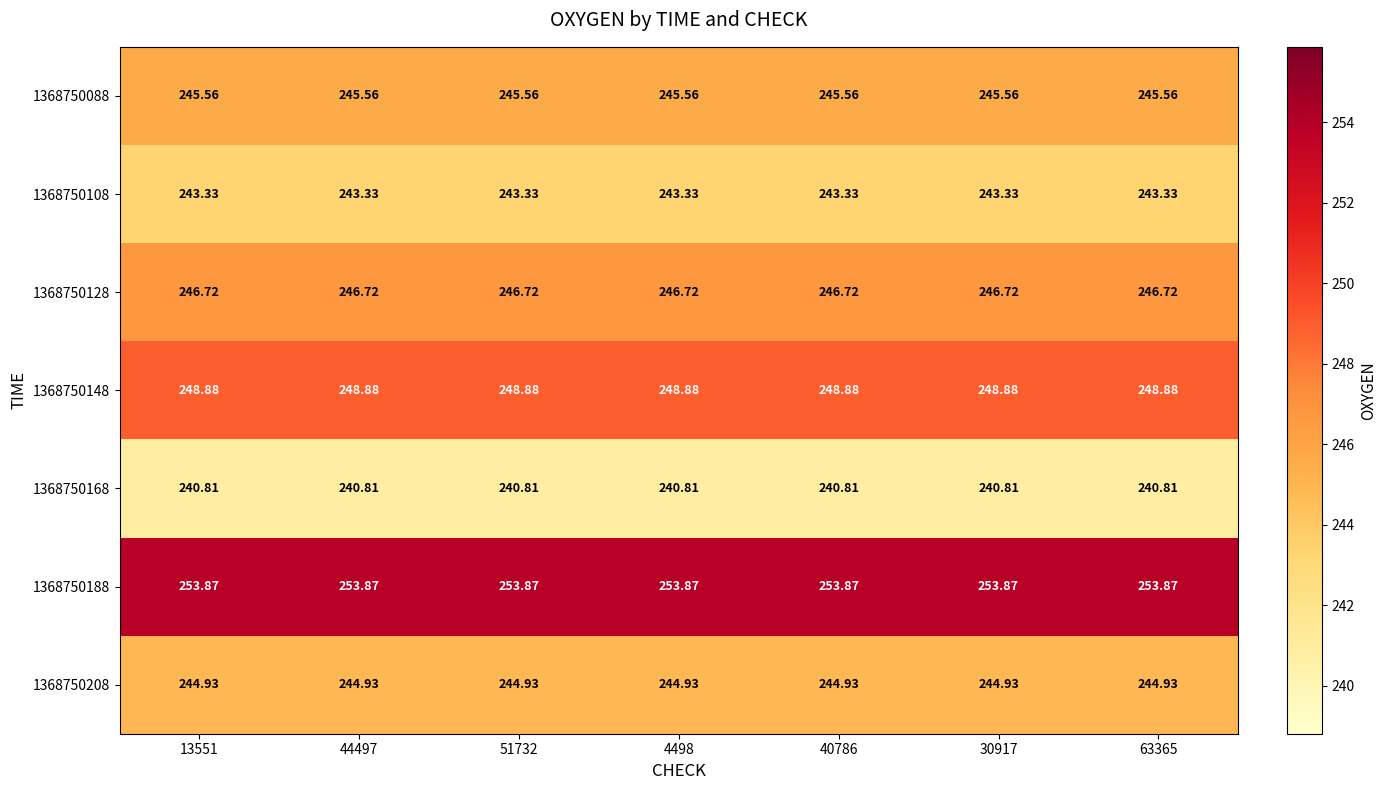

Is the value of 1368750128 at 51732 greater than the value of 1368750088 at 51732?

Yes